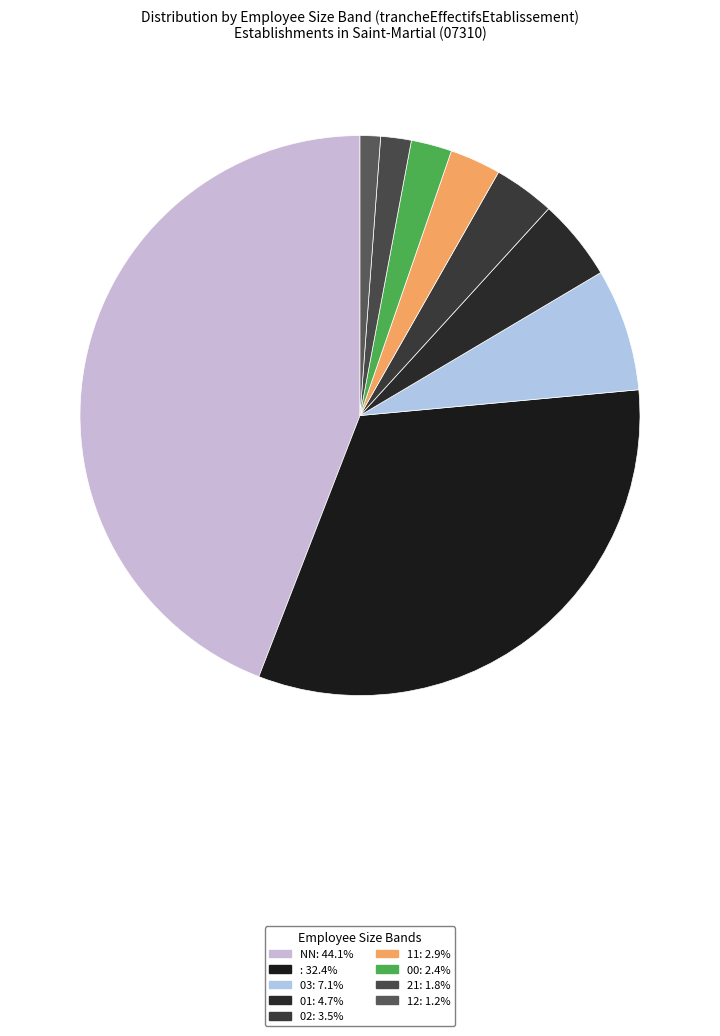

How many slices are in this pie chart?

9